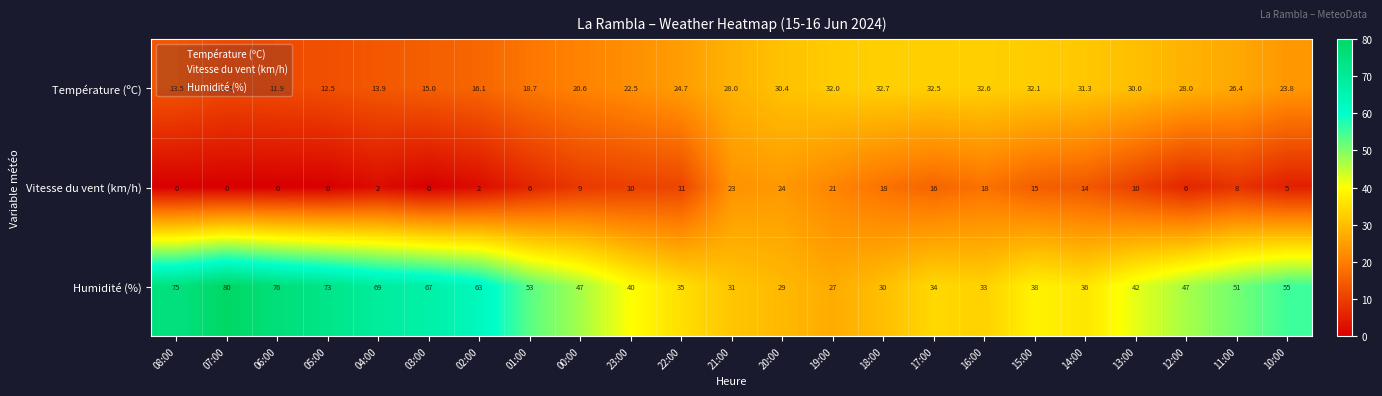

Read the Température (ºC) value at 10:00.

23.8